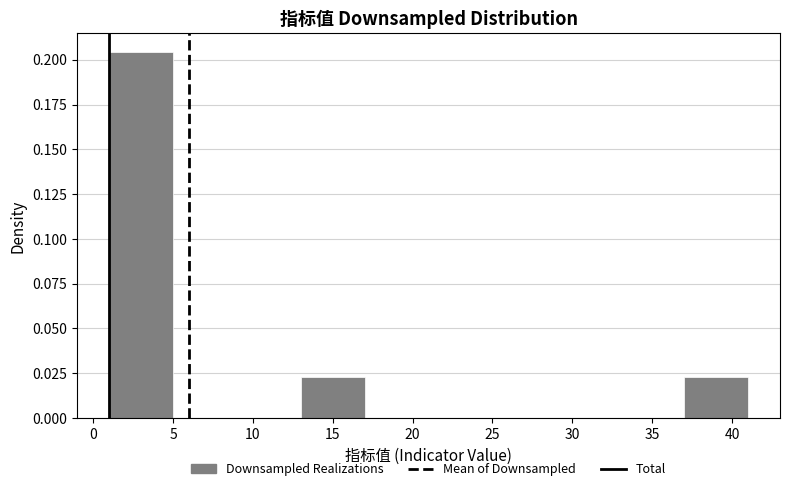

What is the height of the bar covering 13 to 17 on the x-axis? The values are not printed on the chart, so give them approximately, as read against the axis.

0.025